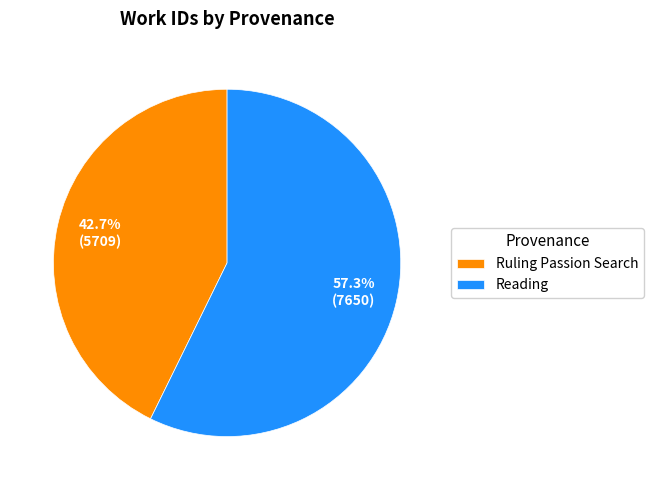

What percentage do Reading and Ruling Passion Search together represent?

100.0%